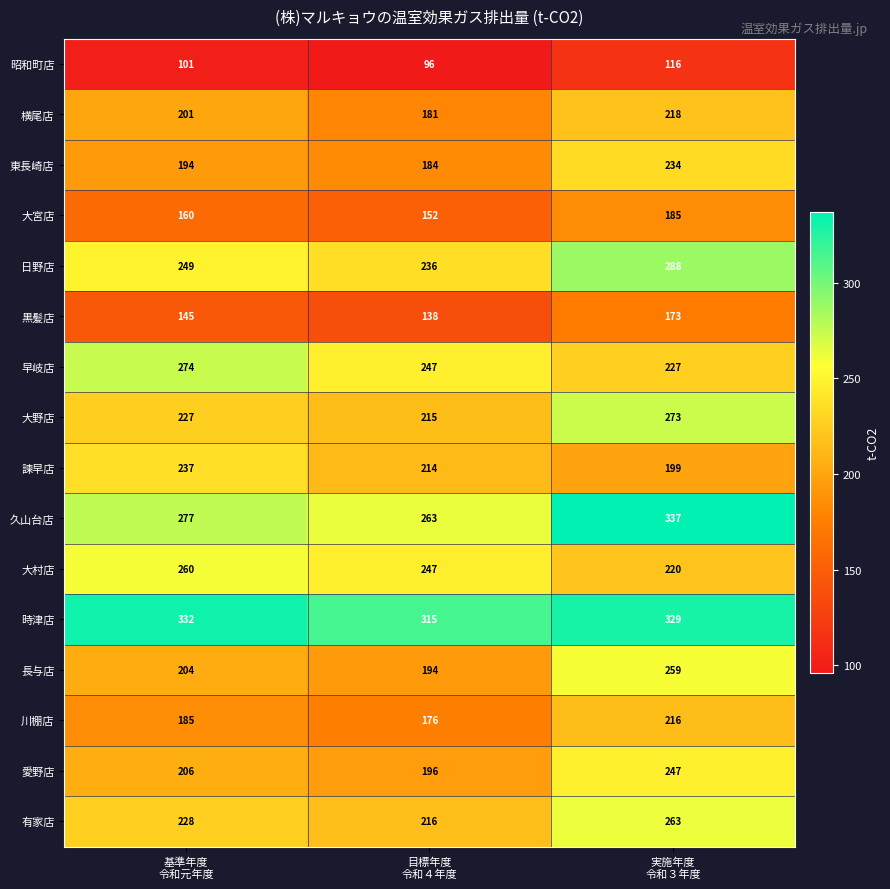

Count the 大野店 values in the range 215 to 273.

3